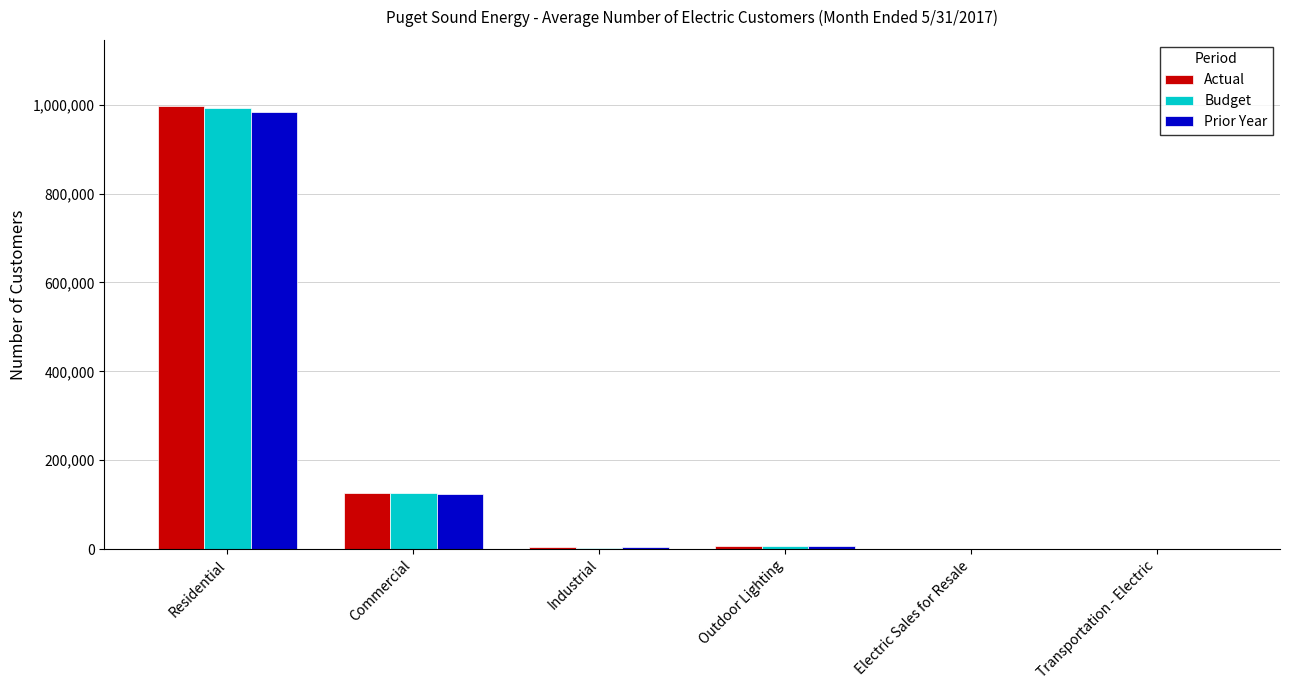

At which category is the sum across all series the highest?

Residential